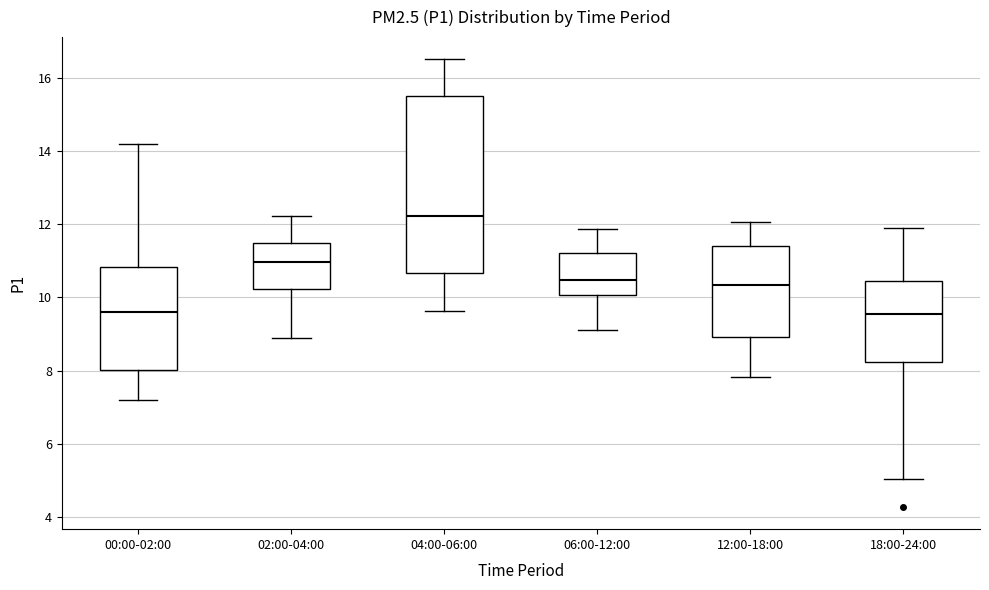

Reading left to right, read every box against the y-axis: the position of its median line, the range the box covers, and the ends of its whiskers. The values are not printed on the chart, so give them approximately, as read against the axis.

00:00-02:00: median 9.6, box 8.0 to 10.8, whiskers 7.2 to 14.2
02:00-04:00: median 11.0, box 10.2 to 11.4, whiskers 8.8 to 12.2
04:00-06:00: median 12.2, box 10.6 to 15.4, whiskers 9.6 to 16.6
06:00-12:00: median 10.4, box 10.0 to 11.2, whiskers 9.2 to 11.8
12:00-18:00: median 10.4, box 9.0 to 11.4, whiskers 7.8 to 12.0
18:00-24:00: median 9.6, box 8.2 to 10.4, whiskers 5.0 to 12.0